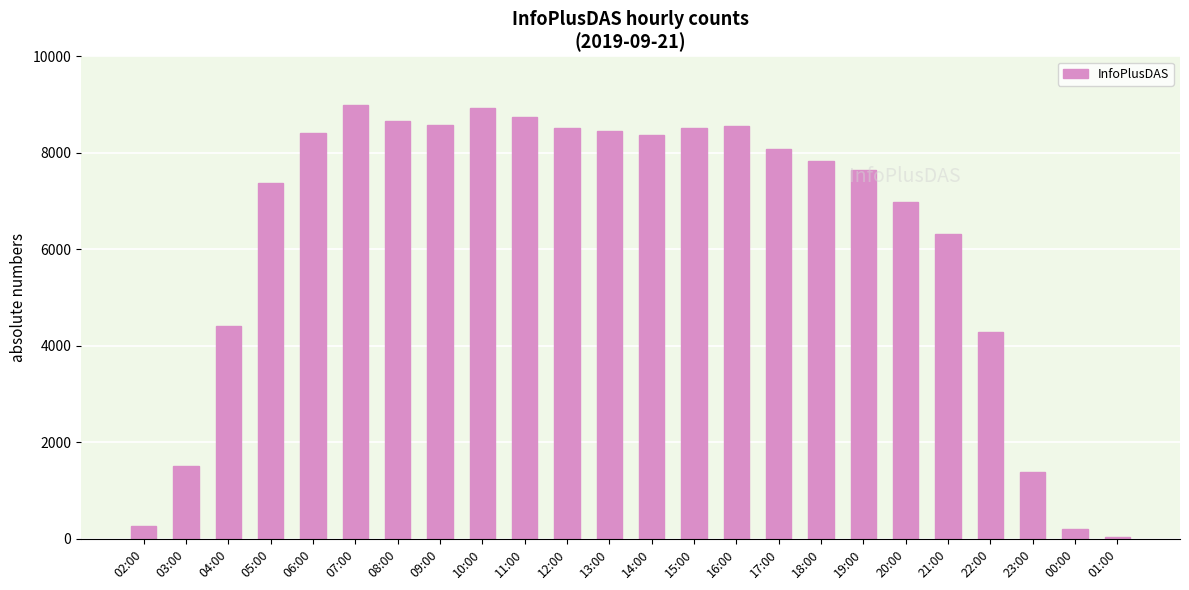

How many bars are there in total?

24